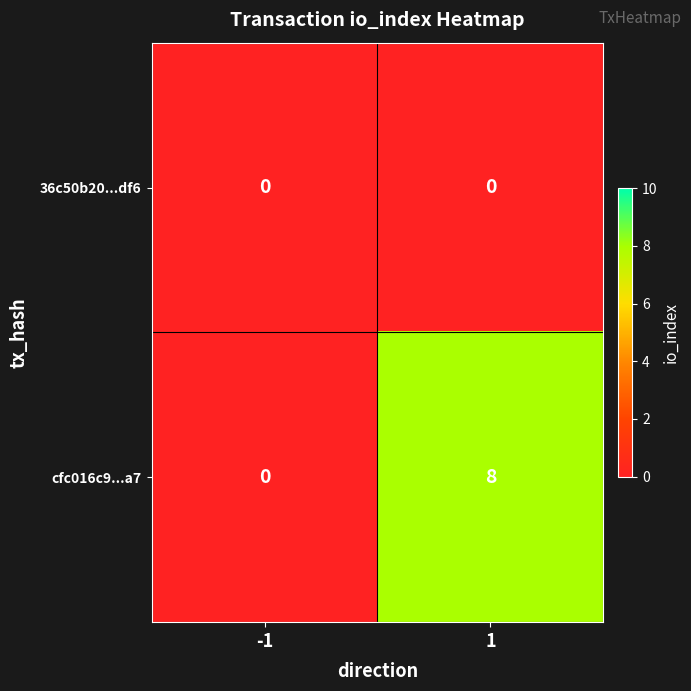

At which category is the sum across all series the highest?

1